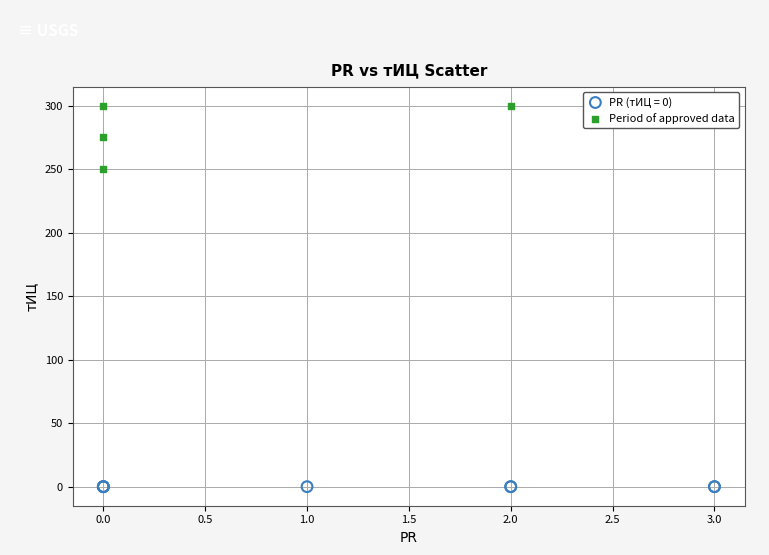

Which series contains the highest Y value?

Period of approved data